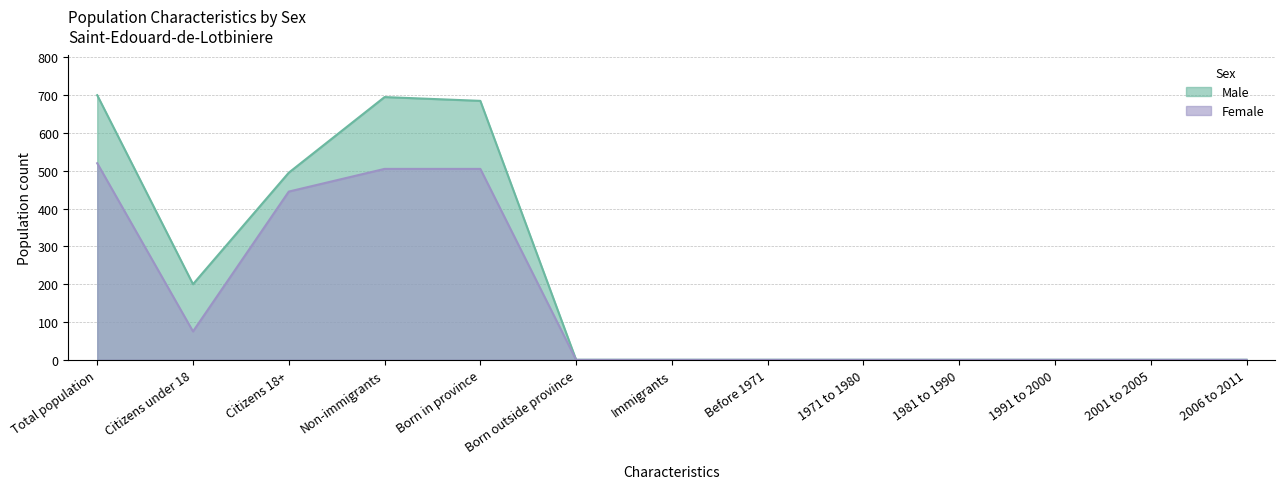

How many lines are shown in the chart?

2